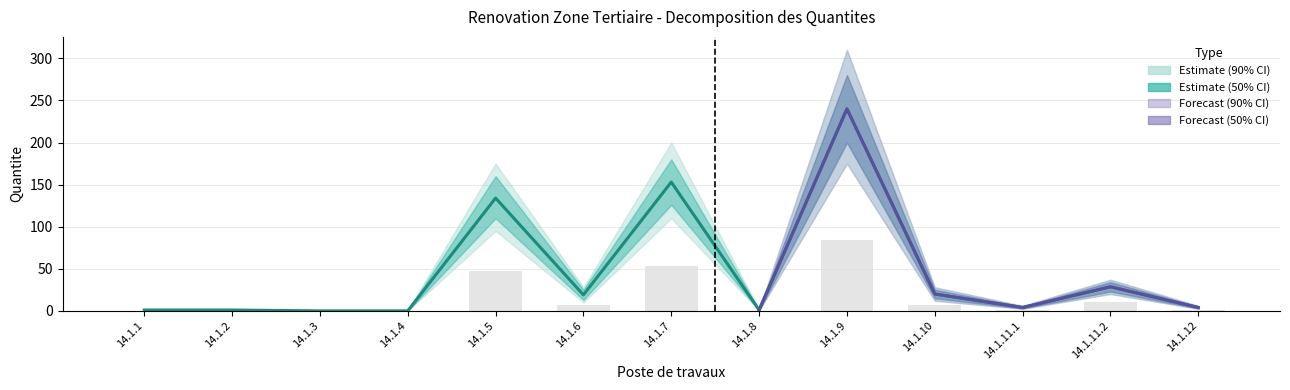

Does the chart contain any negative values?

No